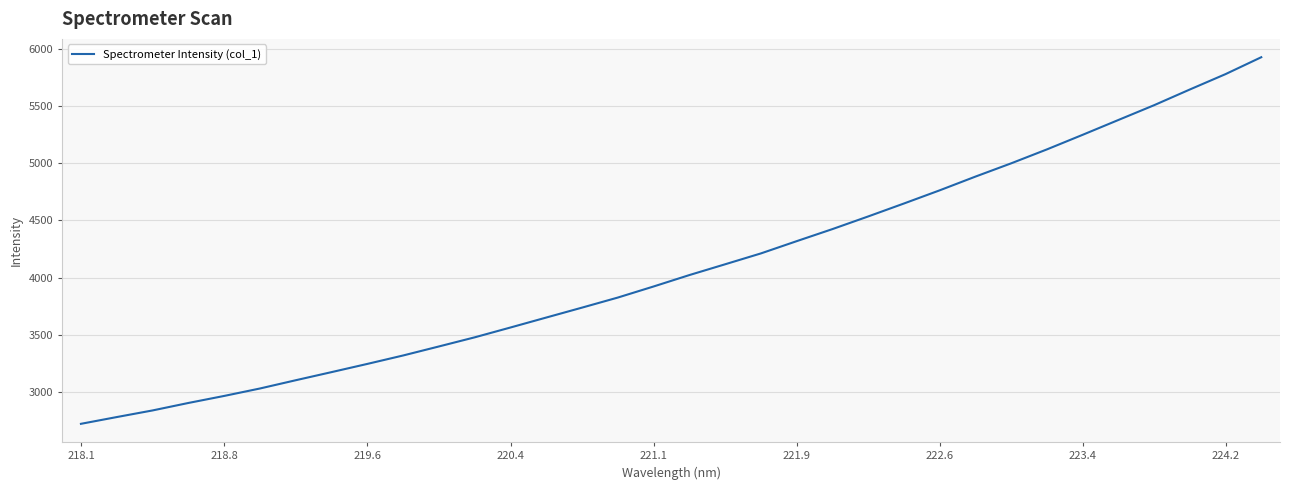

What is the greatest value displayed?

5925.1